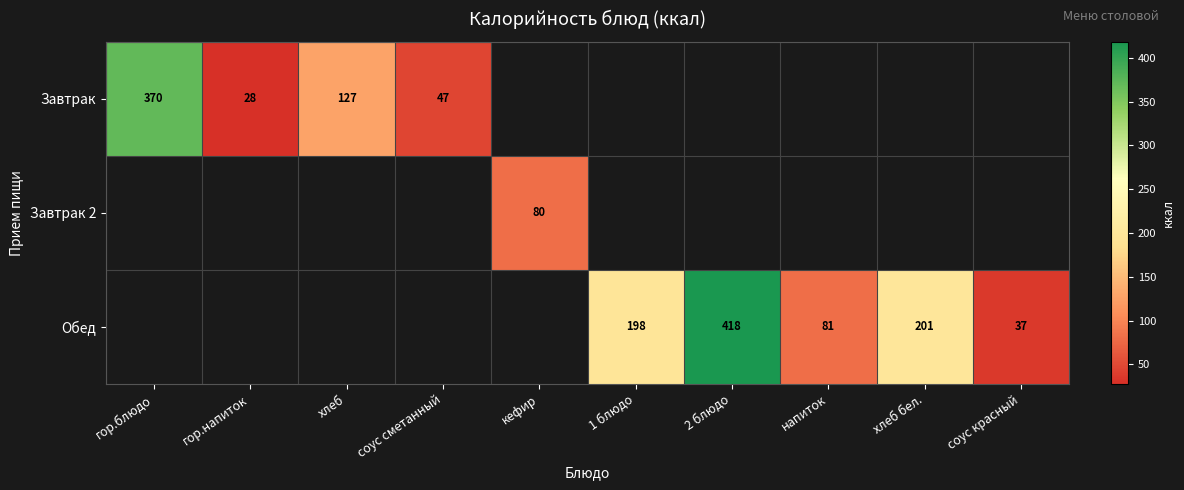

The Обед series shows 289 at хлеб бел.. True or false?

False